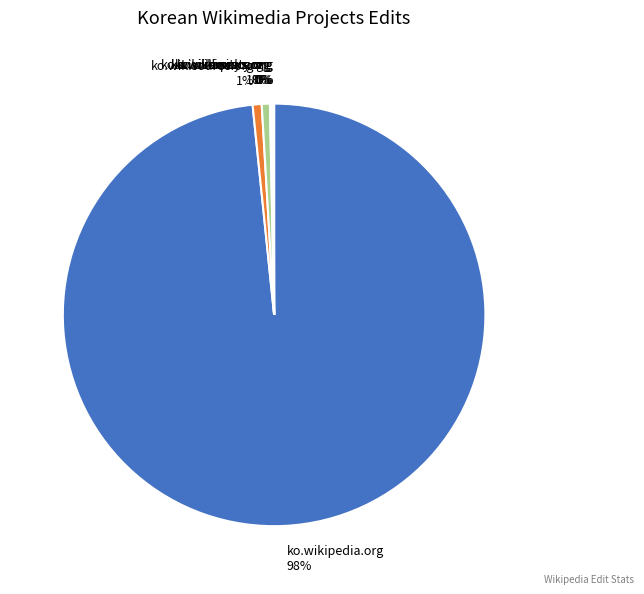

Does ko.wikipedia.org represent more than half of the total?

Yes